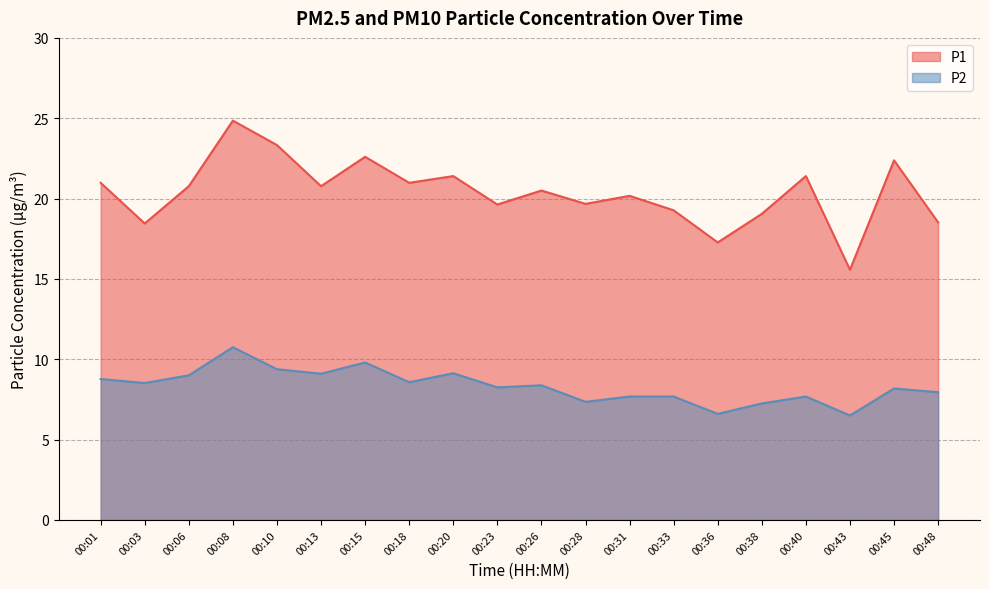

True or false: P1 and P2 intersect in this chart.

False